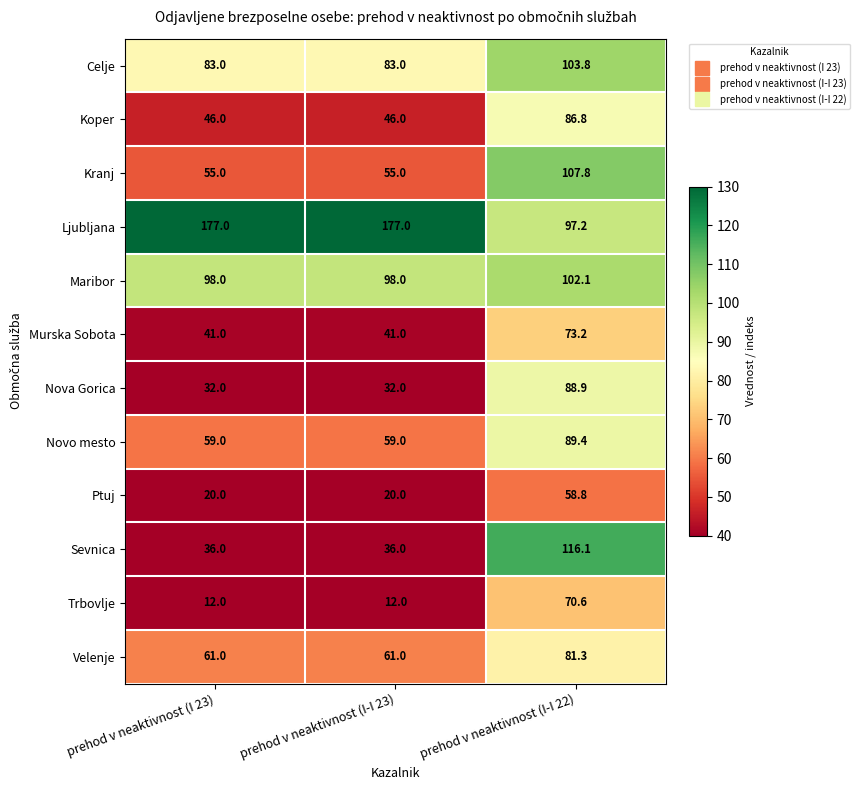

What is the total value across all series at prehod v neaktivnost (I 23)?

720.0